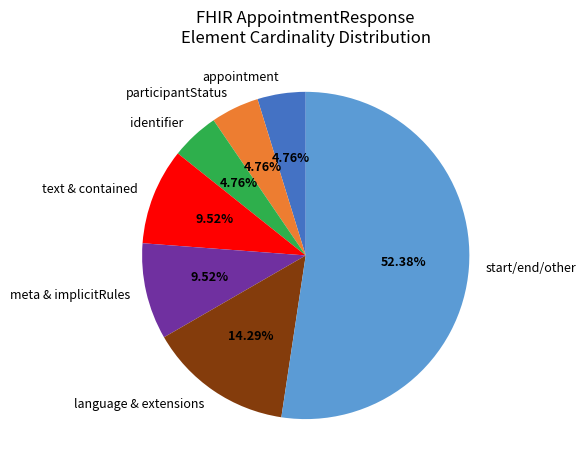

To the nearest percent, what is the average slice percentage?

14%